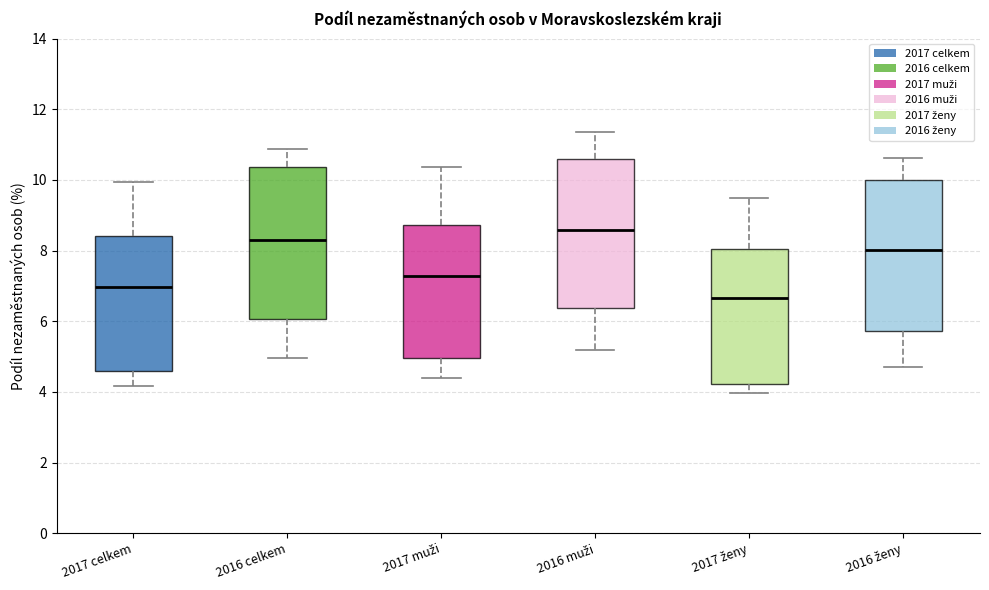

Which box has the lowest median line?

2017 ženy